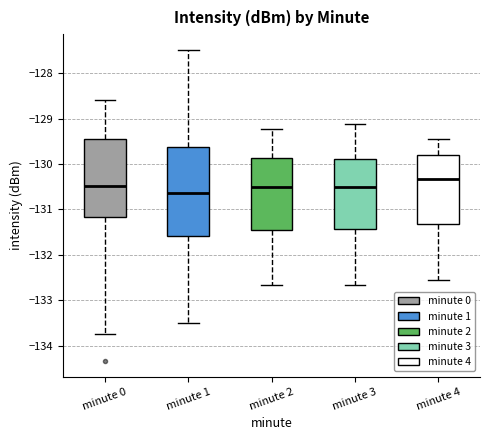

Reading left to right, transcribe this box plot: for each box, give where its median line is, the range the box spans, and where its two whiskers end, as read against the y-axis. The values are not printed on the chart, so give them approximately, as read against the axis.

minute 0: median -130.5, box -131.2 to -129.4, whiskers -133.7 to -128.6
minute 1: median -130.6, box -131.6 to -129.6, whiskers -133.5 to -127.5
minute 2: median -130.5, box -131.4 to -129.9, whiskers -132.7 to -129.2
minute 3: median -130.5, box -131.4 to -129.9, whiskers -132.7 to -129.1
minute 4: median -130.3, box -131.3 to -129.8, whiskers -132.6 to -129.4